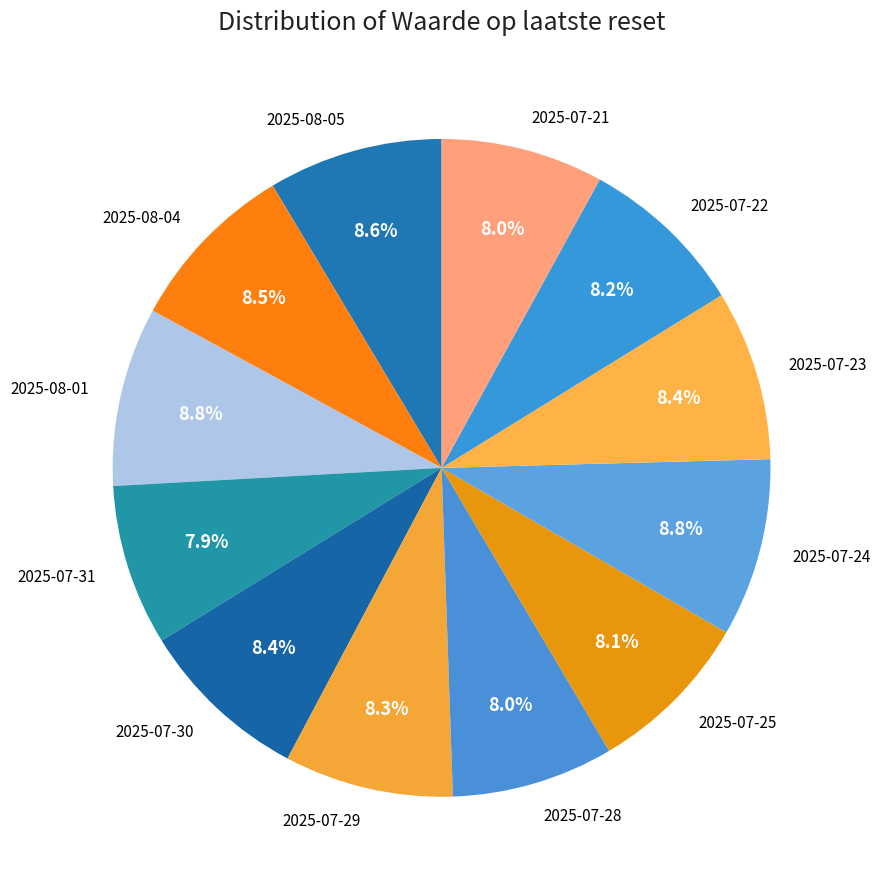

Is there any slice that represents more than half of the pie?

No